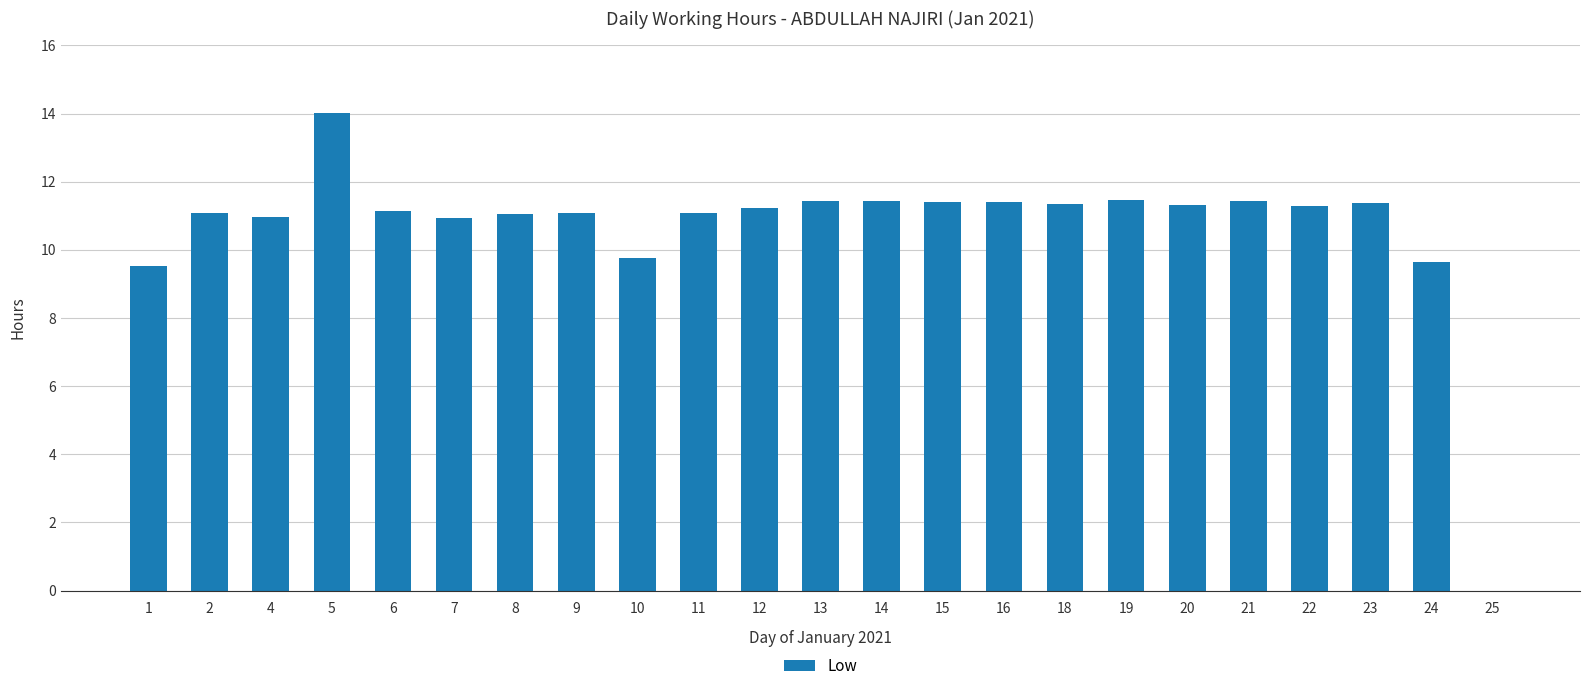

Which category has the highest value across all series?

5